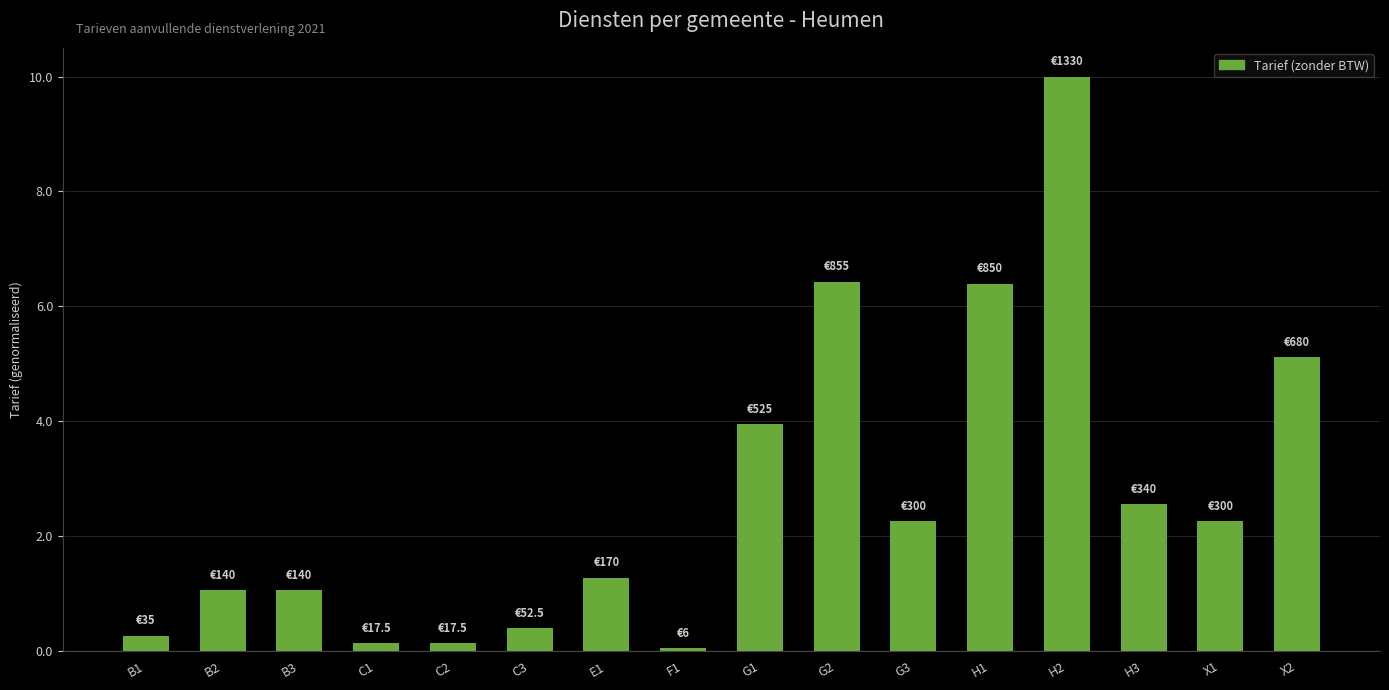

Which label corresponds to the smallest value in the chart?

F1